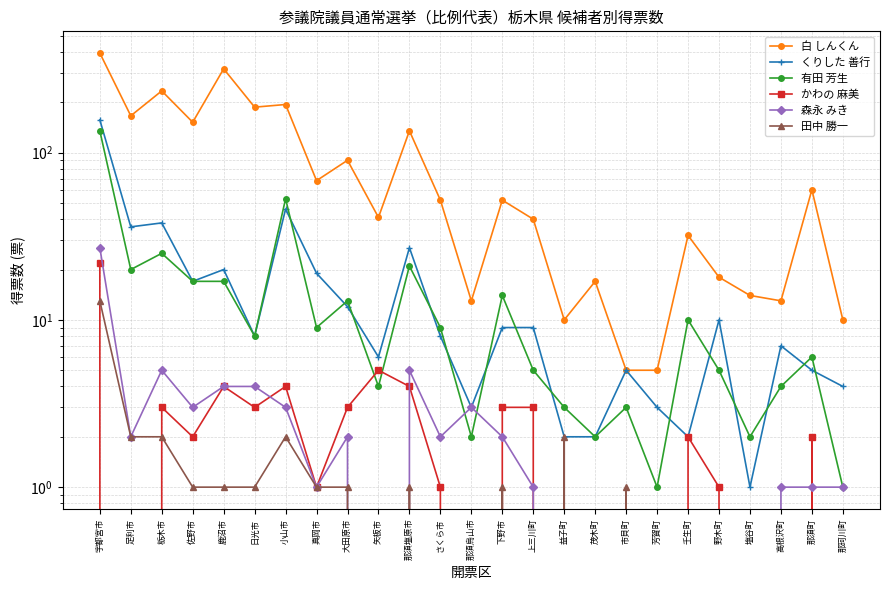

True or false: くりした 善行 and 森永 みき cross at least once.

False